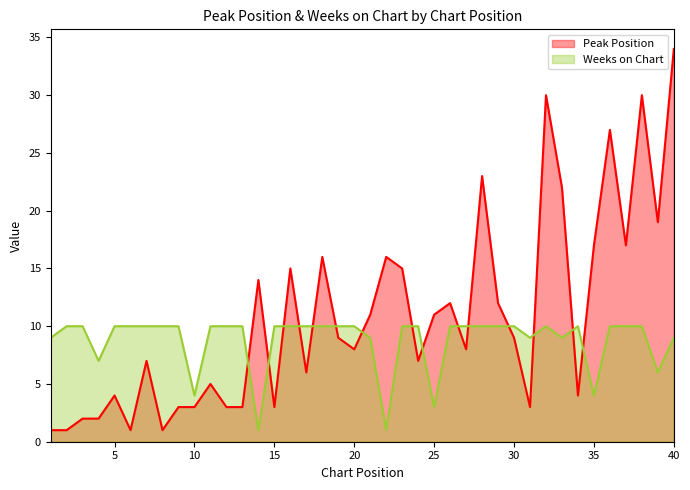

Which series has the largest range (max minus min)?

Peak Position